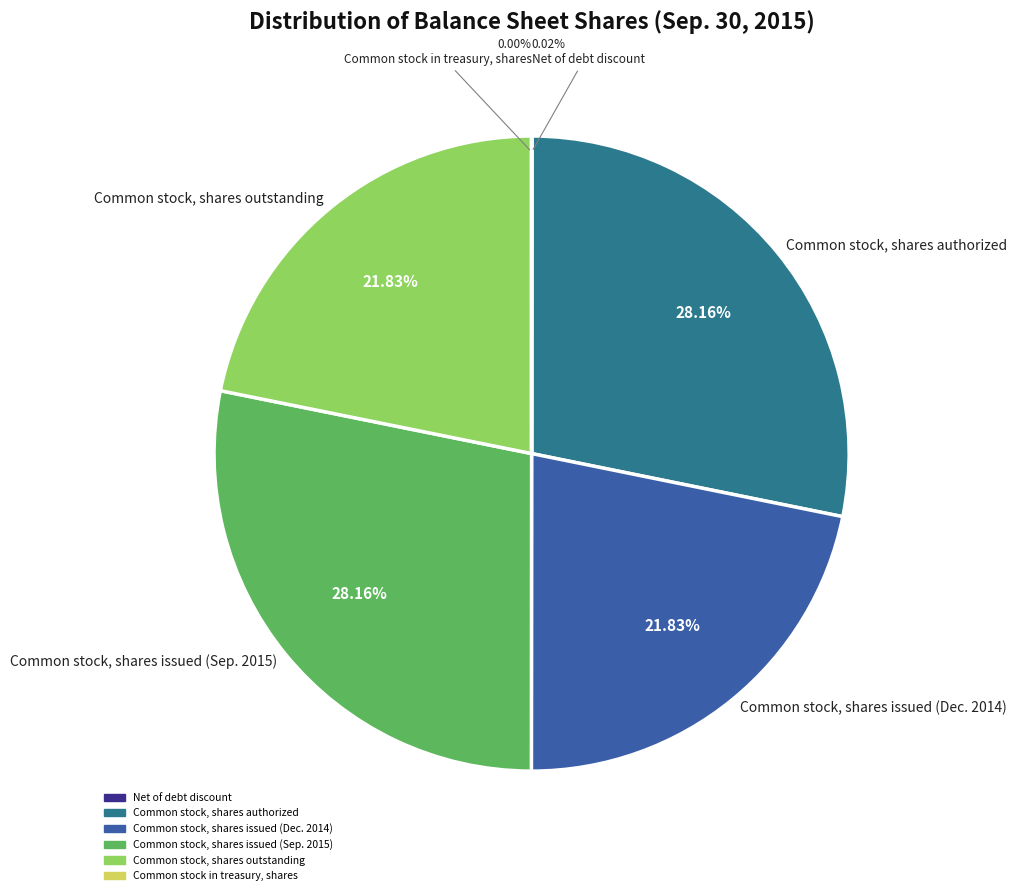

Which has a higher value, Common stock, shares authorized or Common stock, shares outstanding?

Common stock, shares authorized